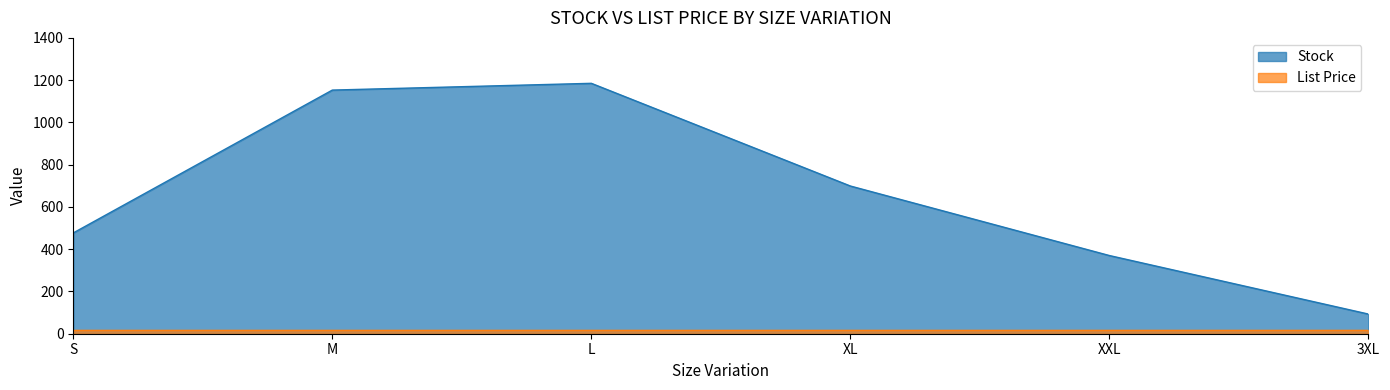

List the labels in order of value, largest first.

L, M, XL, S, XXL, 3XL